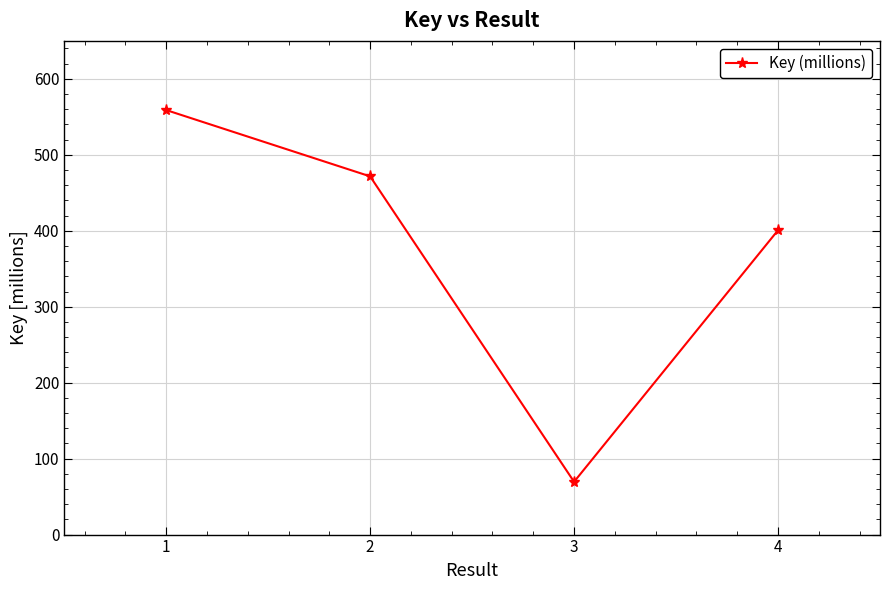

Approximately how many times larger is the value at 2 compared to 3?

6.8